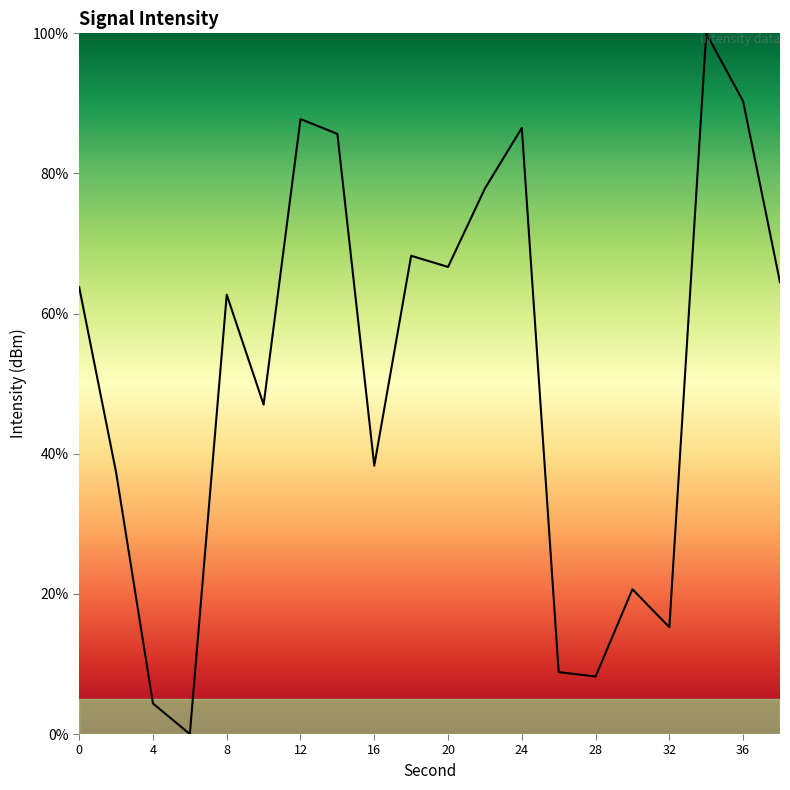

What is the greatest value displayed?

100.0